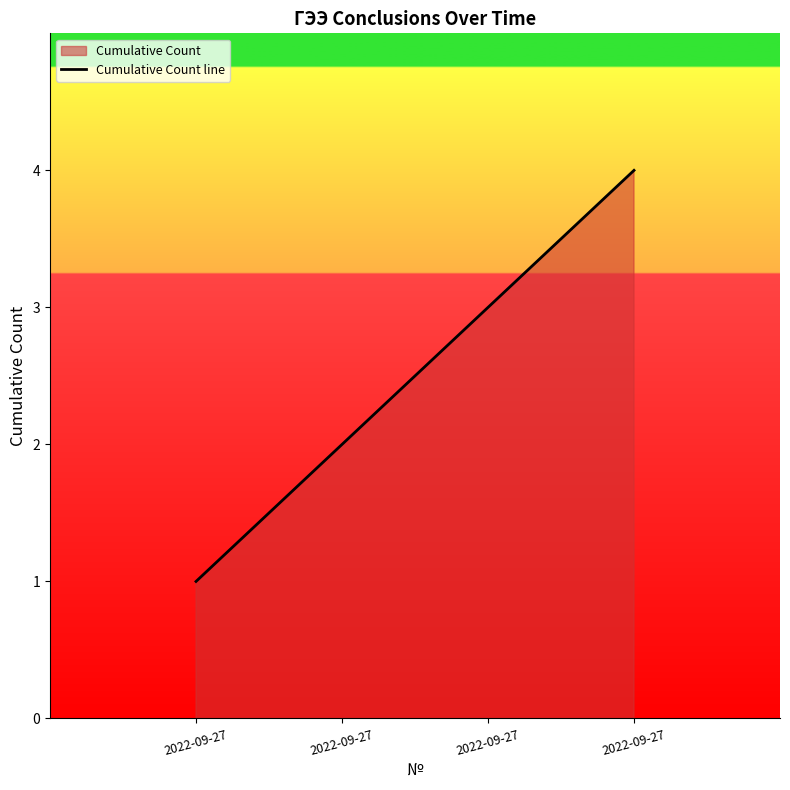

How many lines are shown in the chart?

1